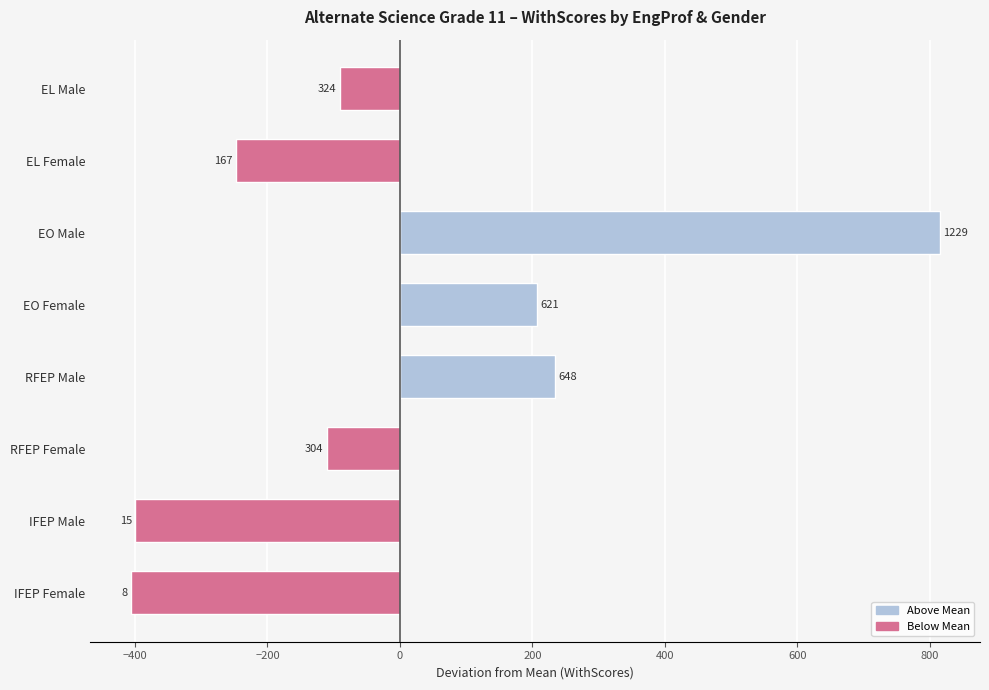

How many bars are there in total?

8